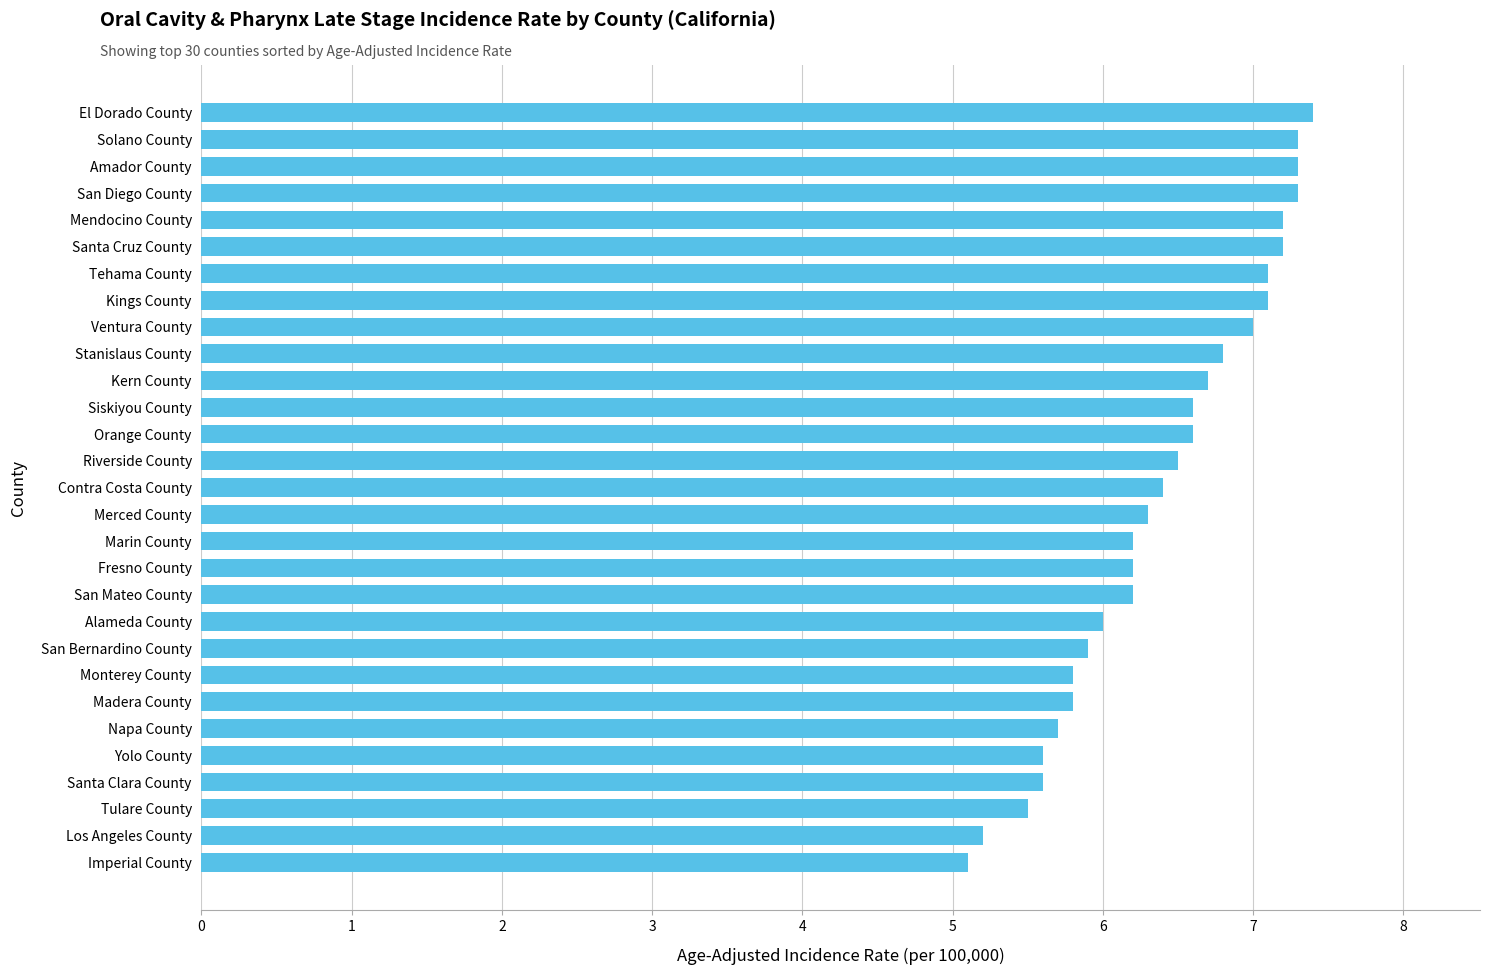

The chart shows a value of 8.9 at Siskiyou County. True or false?

False